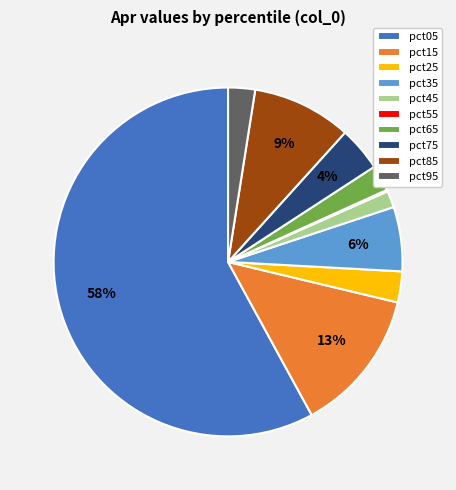

Is there a majority slice in this chart?

Yes